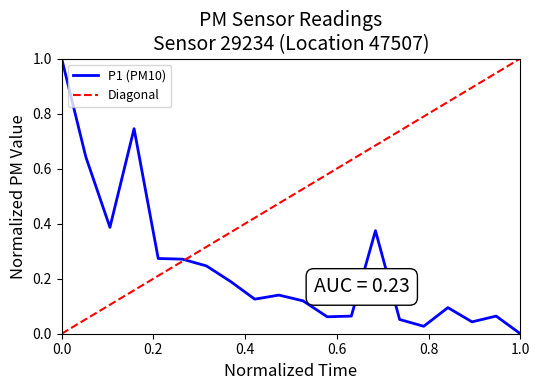

At which label does P1 (PM10) reach its minimum?

1.0